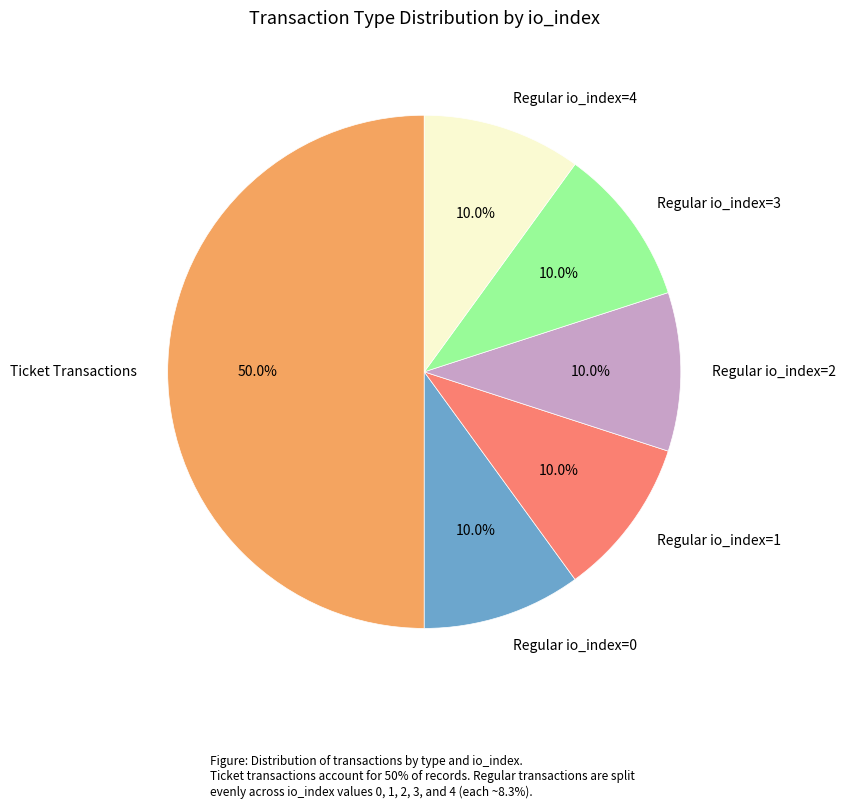

To the nearest percent, what is the average slice percentage?

17%